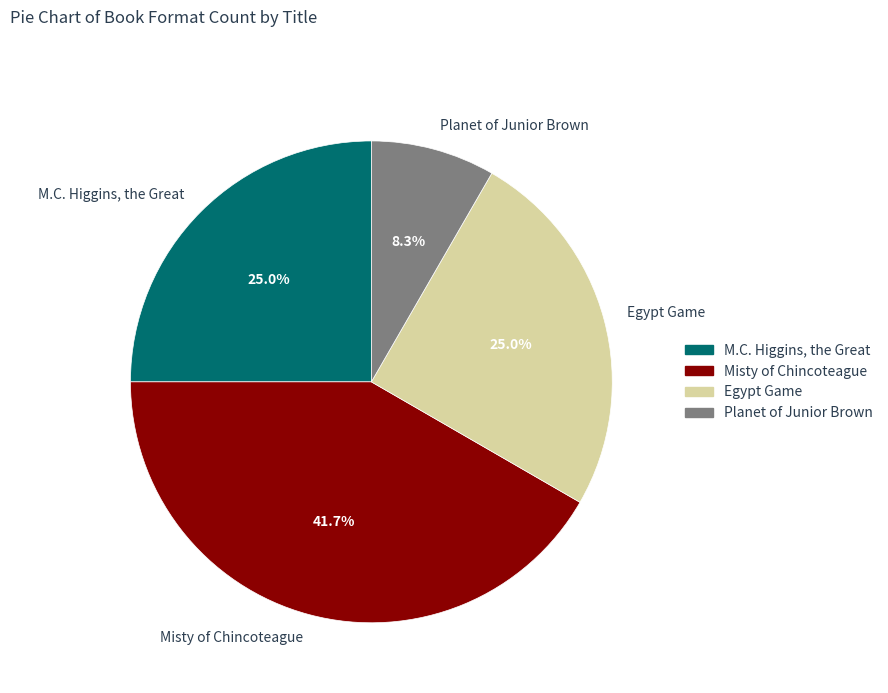

Does M.C. Higgins, the Great represent more than half of the total?

No